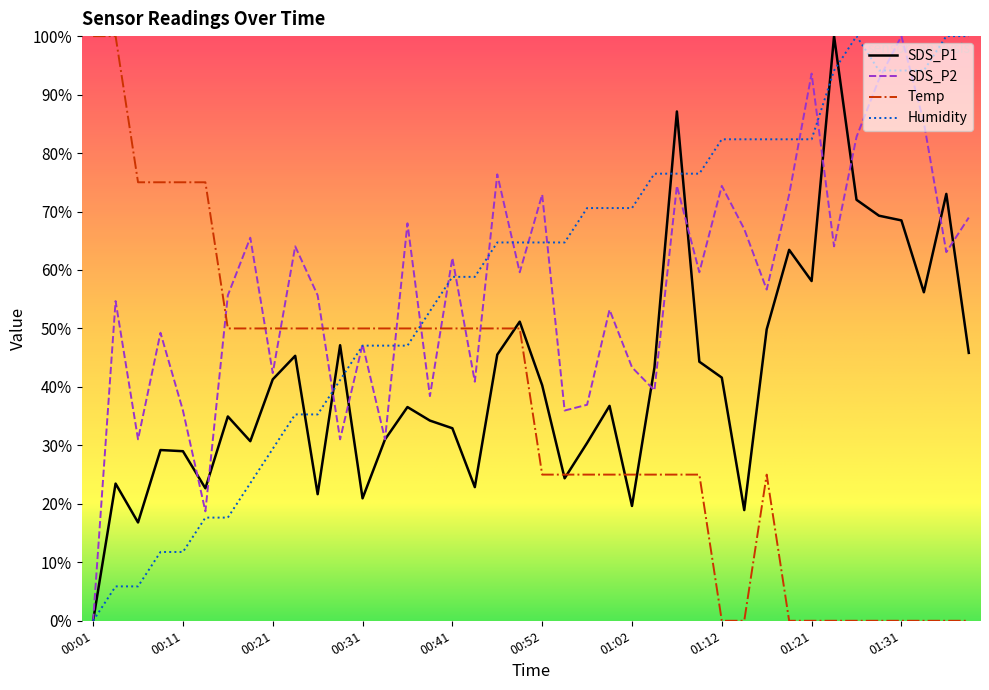

What is the greatest value displayed?

100.0